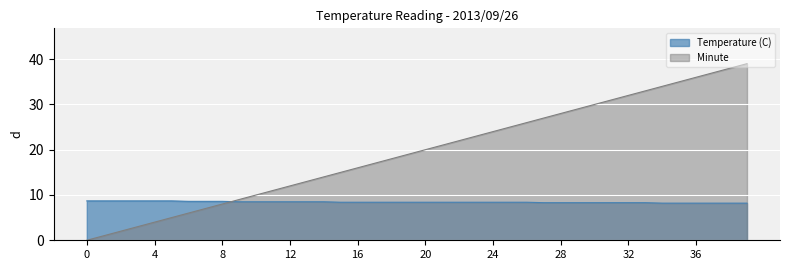

The Minute series shows 36.0 at 36. True or false?

True